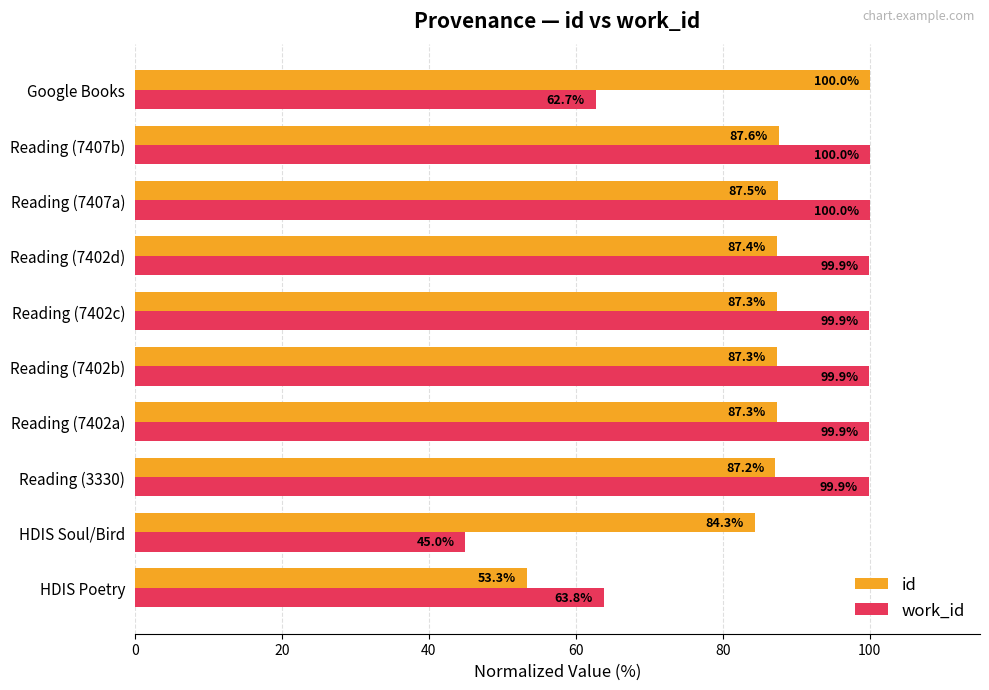

At how many categories does at least one series exceed 55?

10